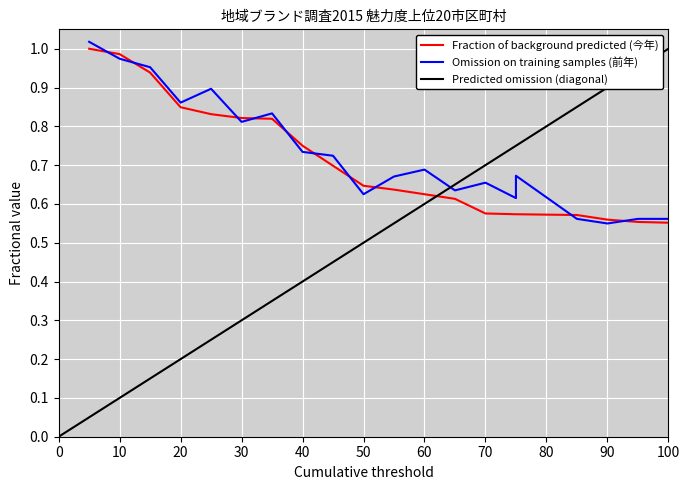

What is the value of the 前年魅力度 point at the 8th from the left?

0.7